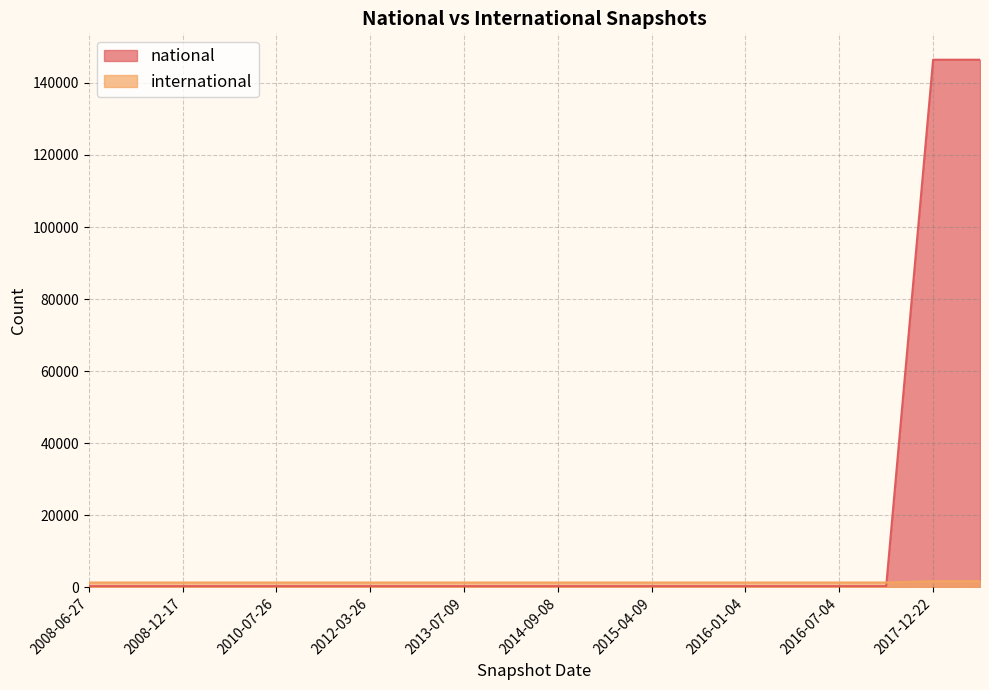

What is the difference between the maximum and minimum values in the international series?

351